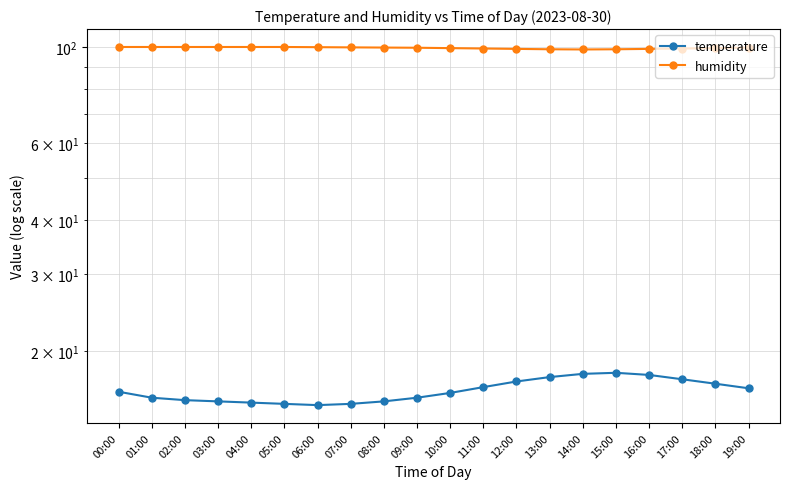

How many data points in temperature are less than 16?

9